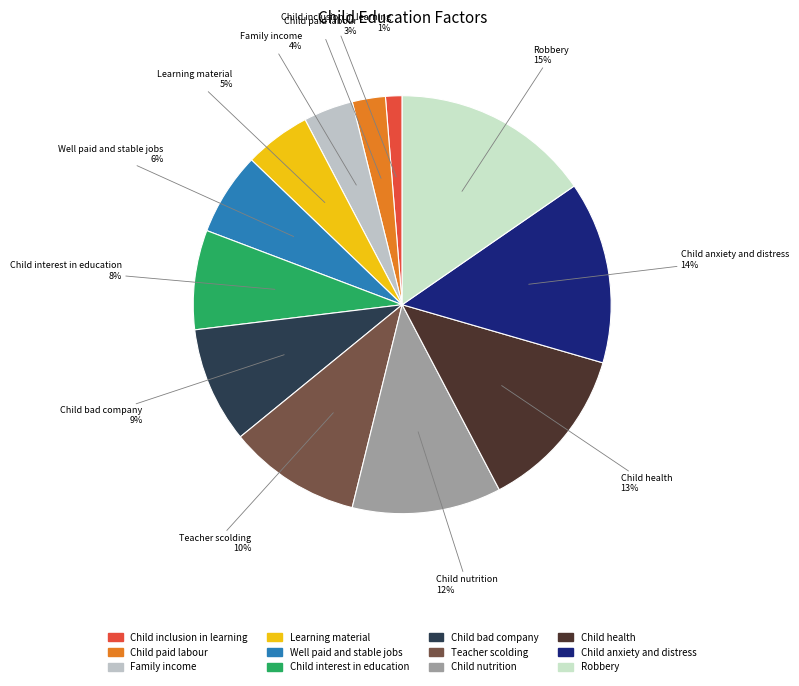

Which category has the biggest portion of the pie?

Robbery